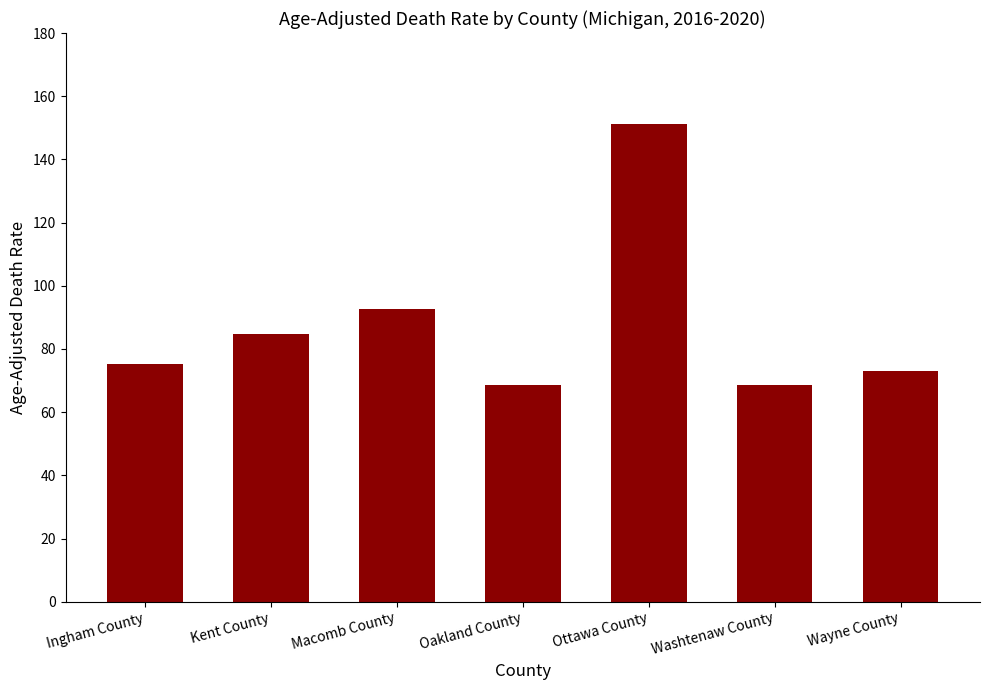

What is the difference between the values at Kent County and Oakland County?

16.4